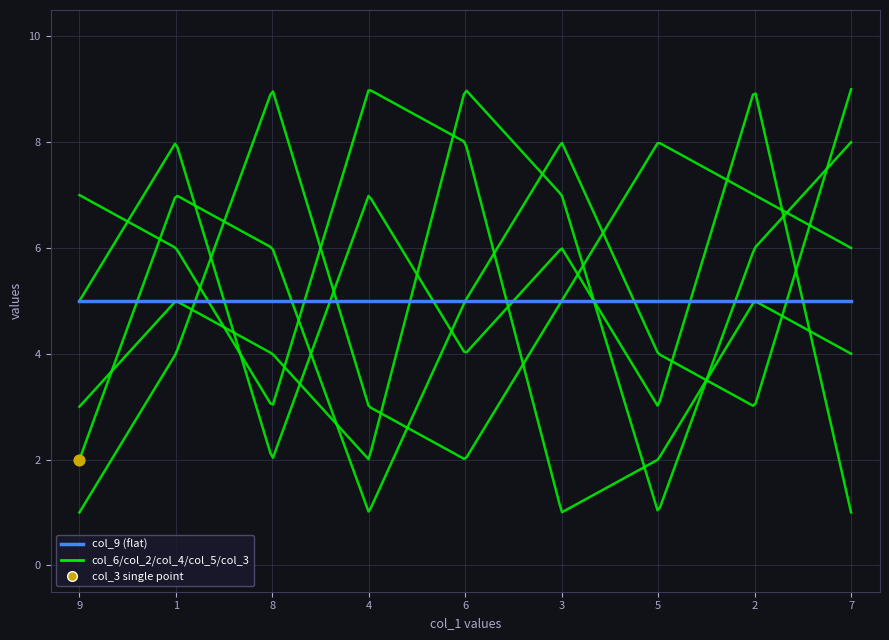

At which category is the sum across all series the highest?

3